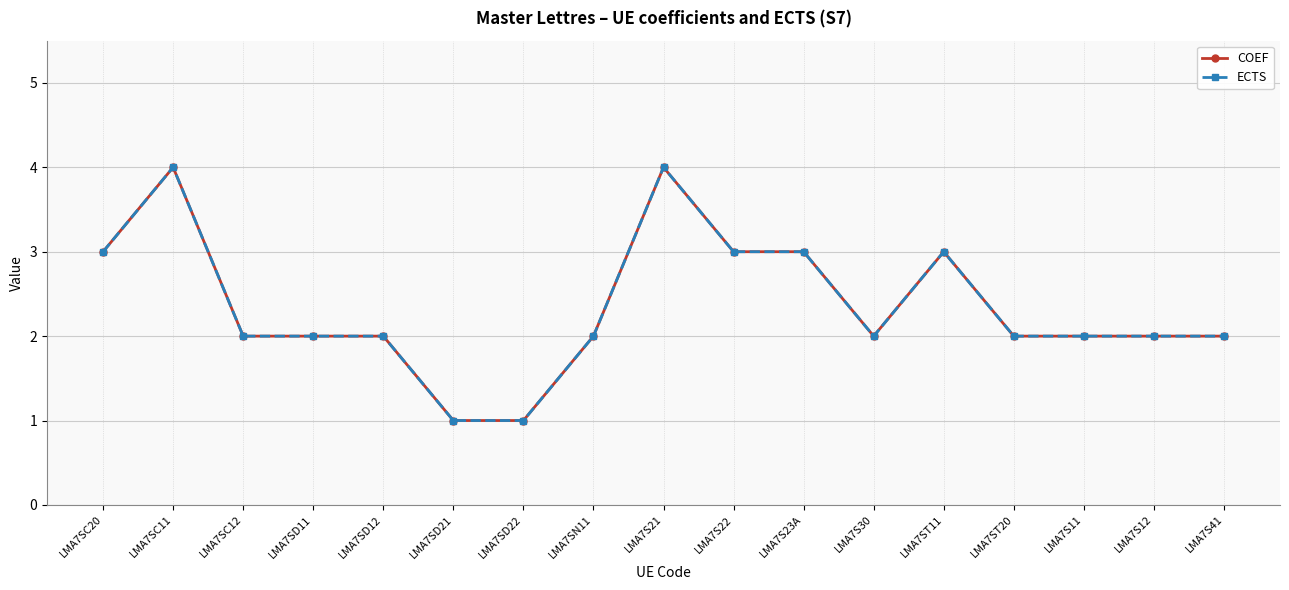

Is this an area chart (filled region under the line)?

No